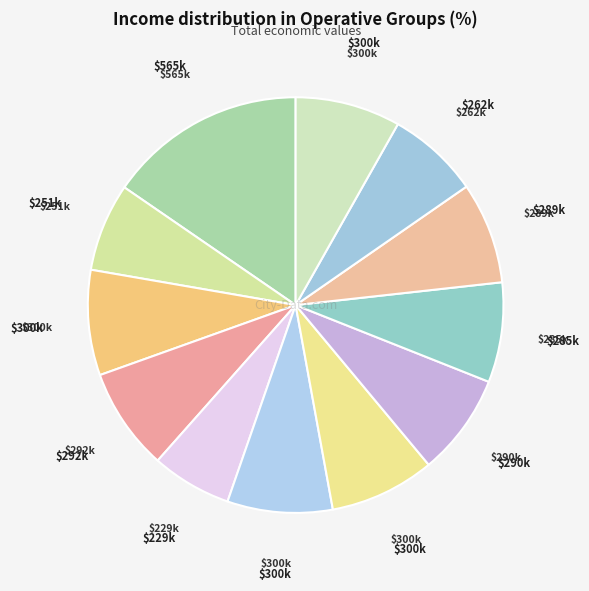

Which category has the smallest portion of the pie?

AL COMPOST